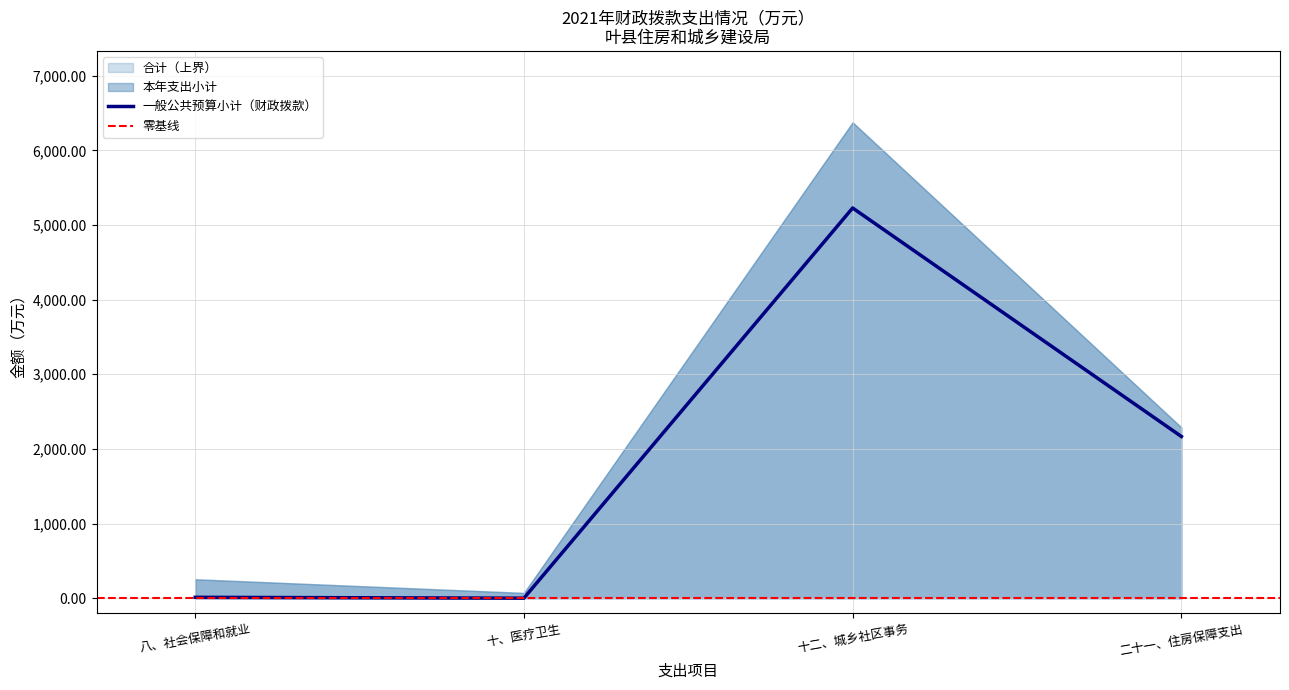

How many lines are shown in the chart?

3